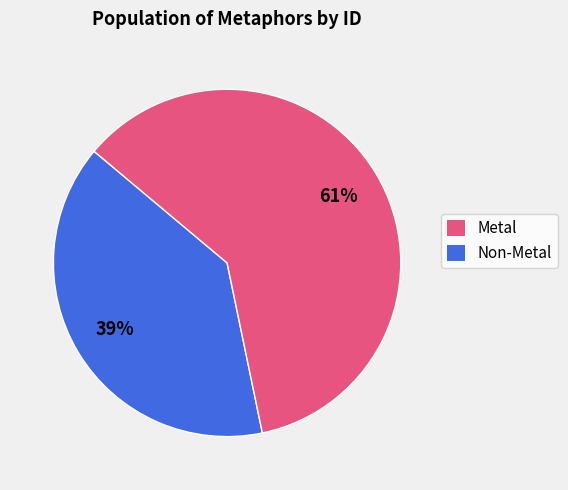

To the nearest percent, what is the average slice percentage?

50%